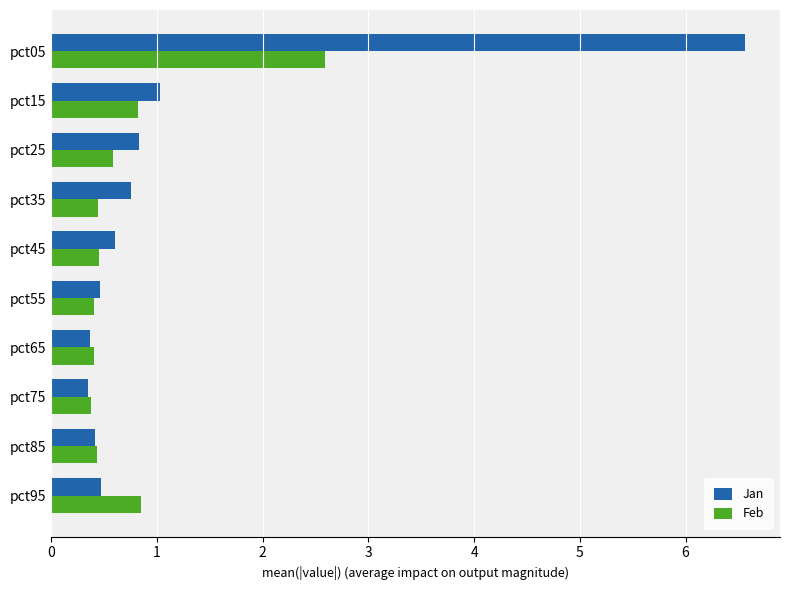

What is the approximate value of Feb at pct15?

0.8